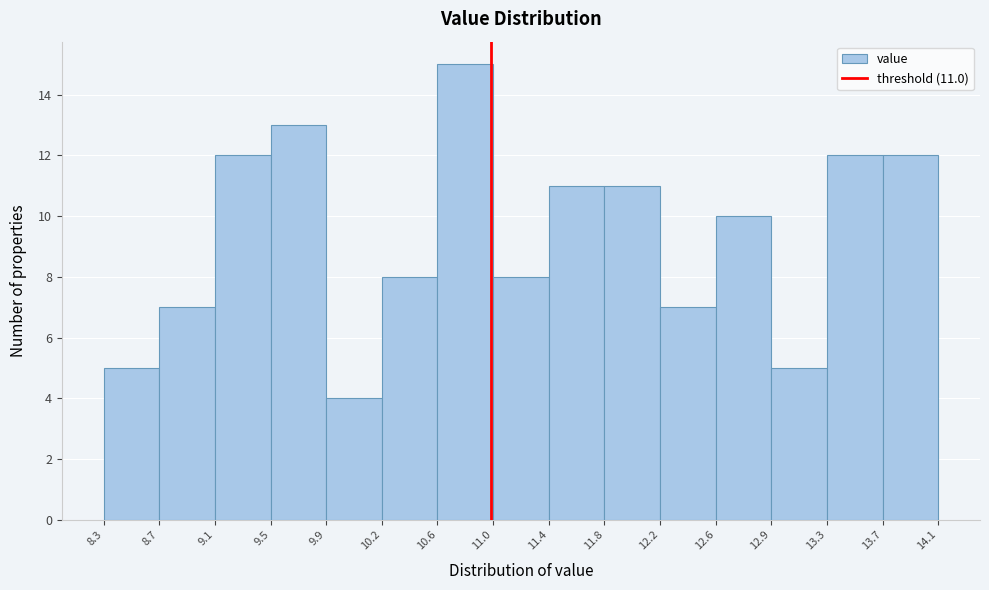

Which range on the x-axis has the tallest bar?

10.6 to 11.0